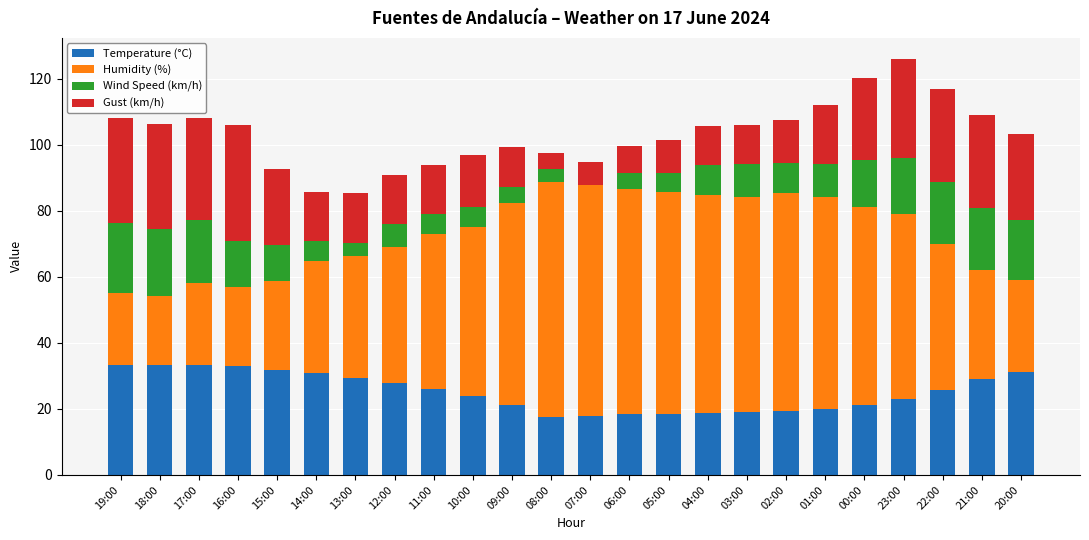

Is it true that Temperature (°C) equals 37.7 at 09:00?

False